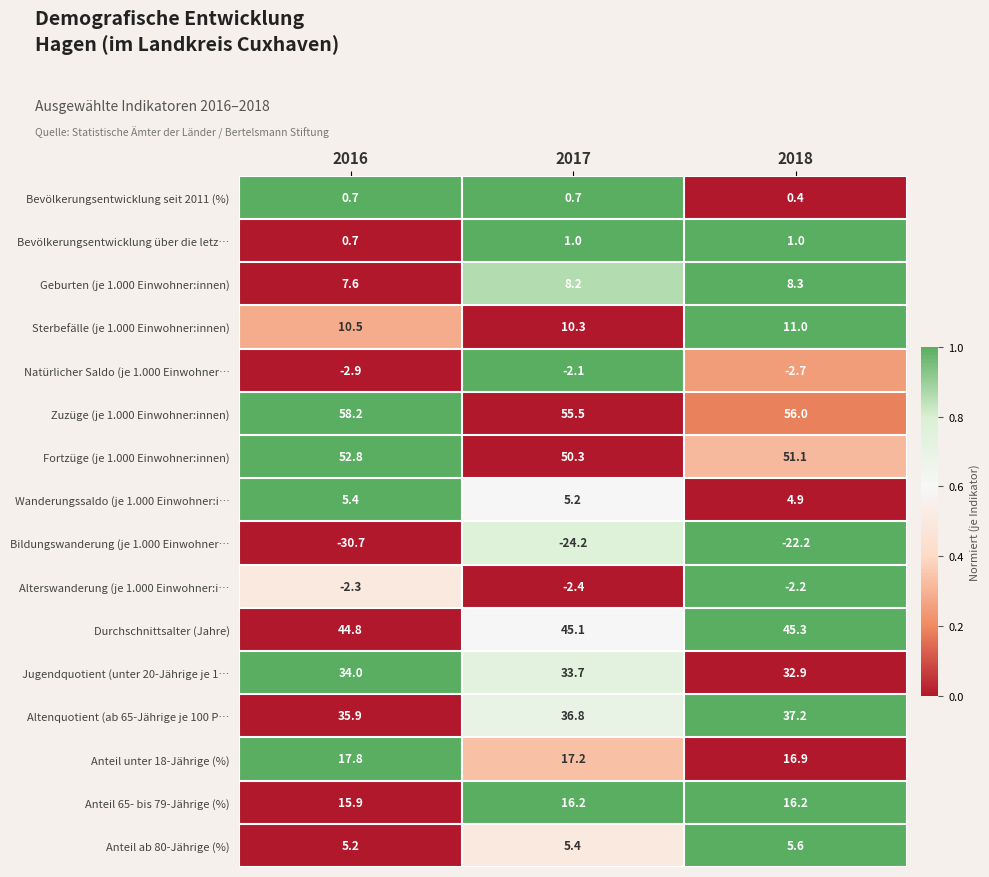

At which category is the sum across all series the highest?

2018